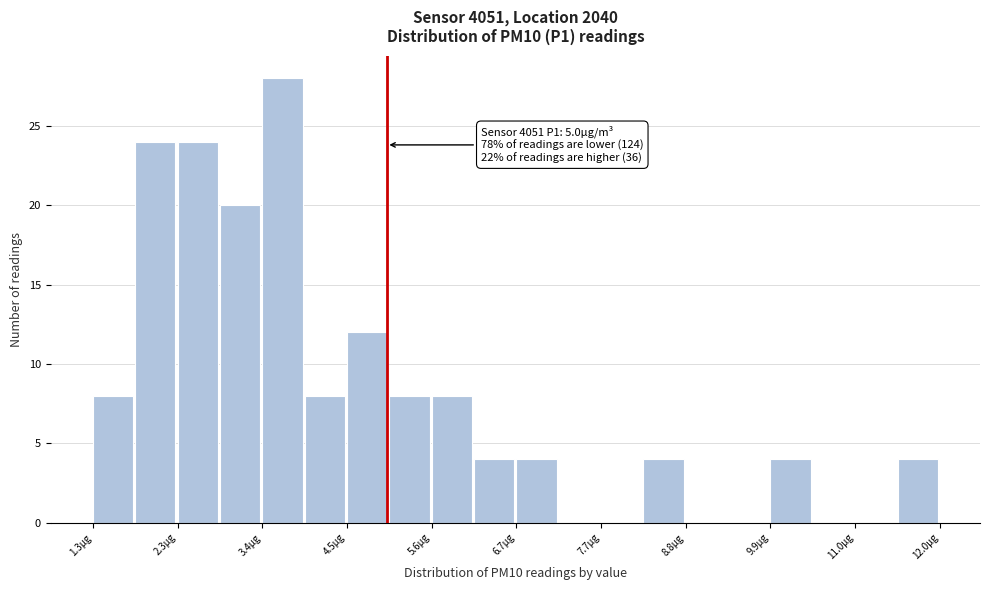

Around what value on the x-axis is the tallest bar? Give the approximate position of its centre, as read against the axis.

3.6